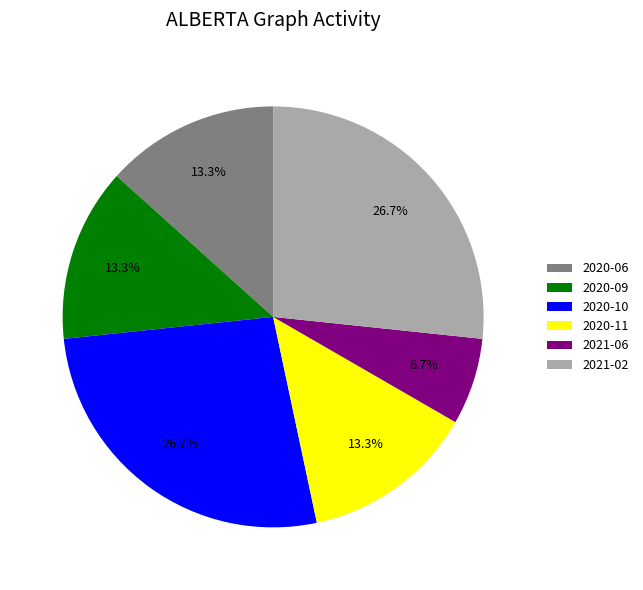

Approximately how many times larger is the value at 2020-11 compared to 2021-02?

0.5